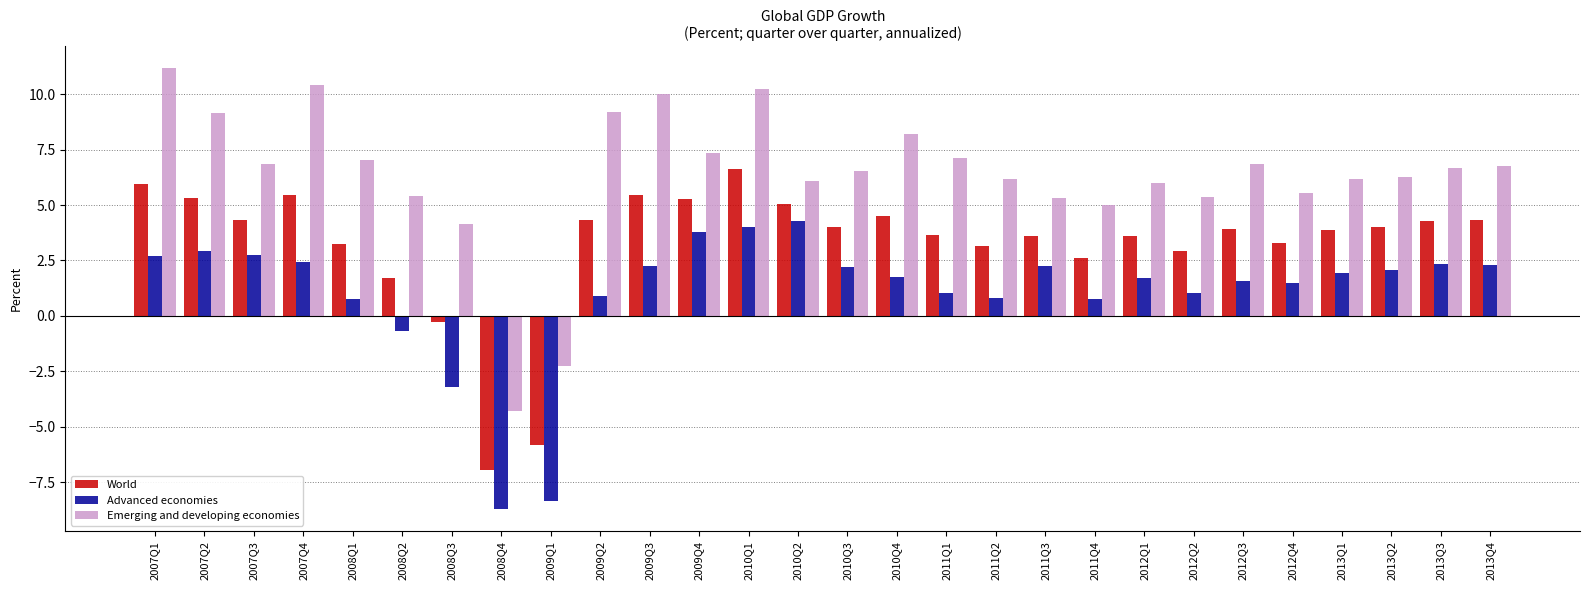

What is the total value across all series at 2011Q3?

11.2